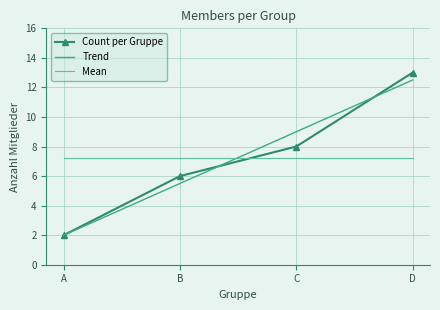

Which series changed the most between C and D?

Count per Gruppe